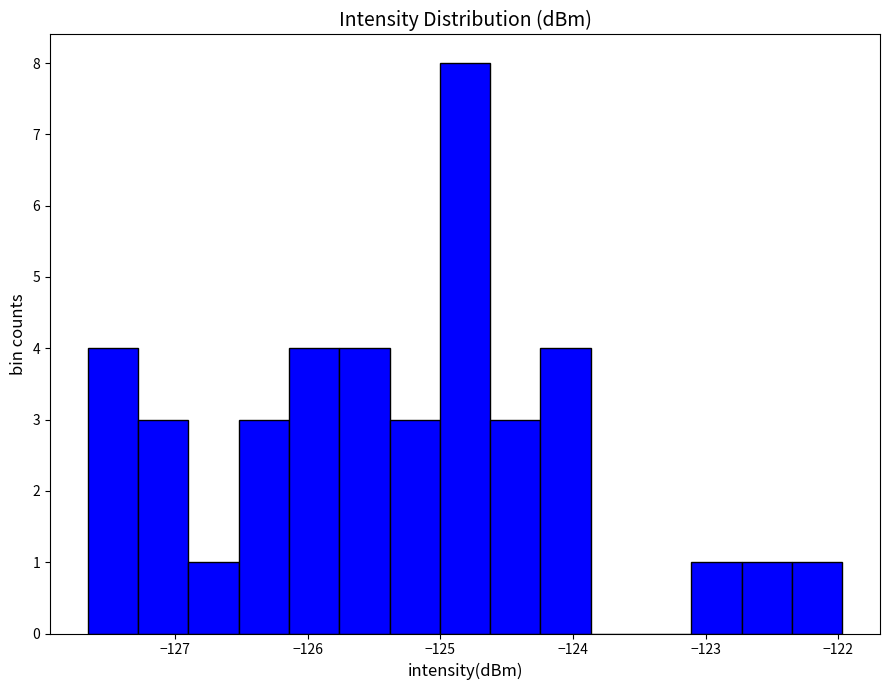

Read against the x-axis, roughly where is the centre of the tallest bar?

-124.8